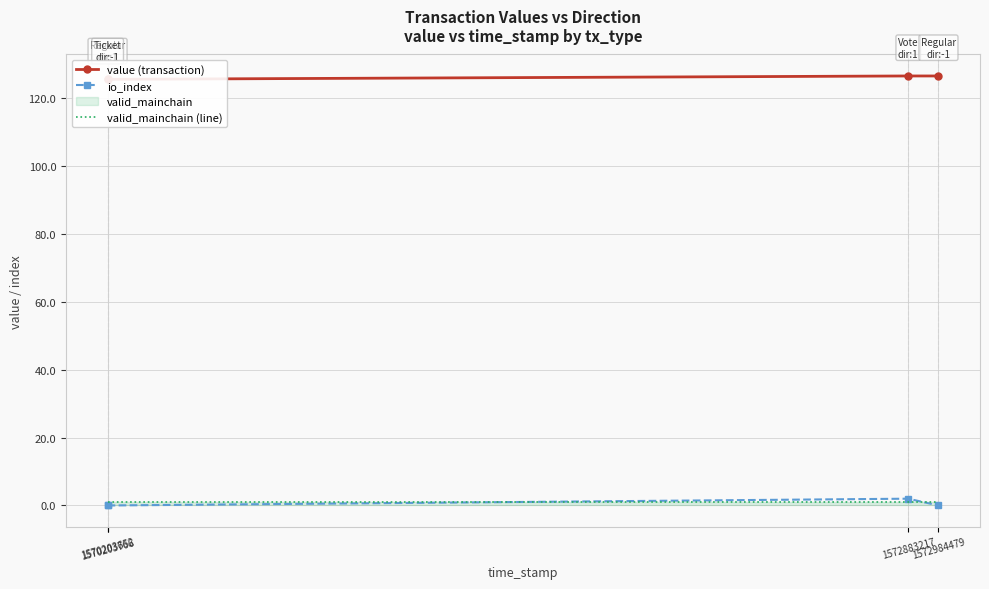

True or false: value (transaction) has a value of 126.5 at 1572984479.

True